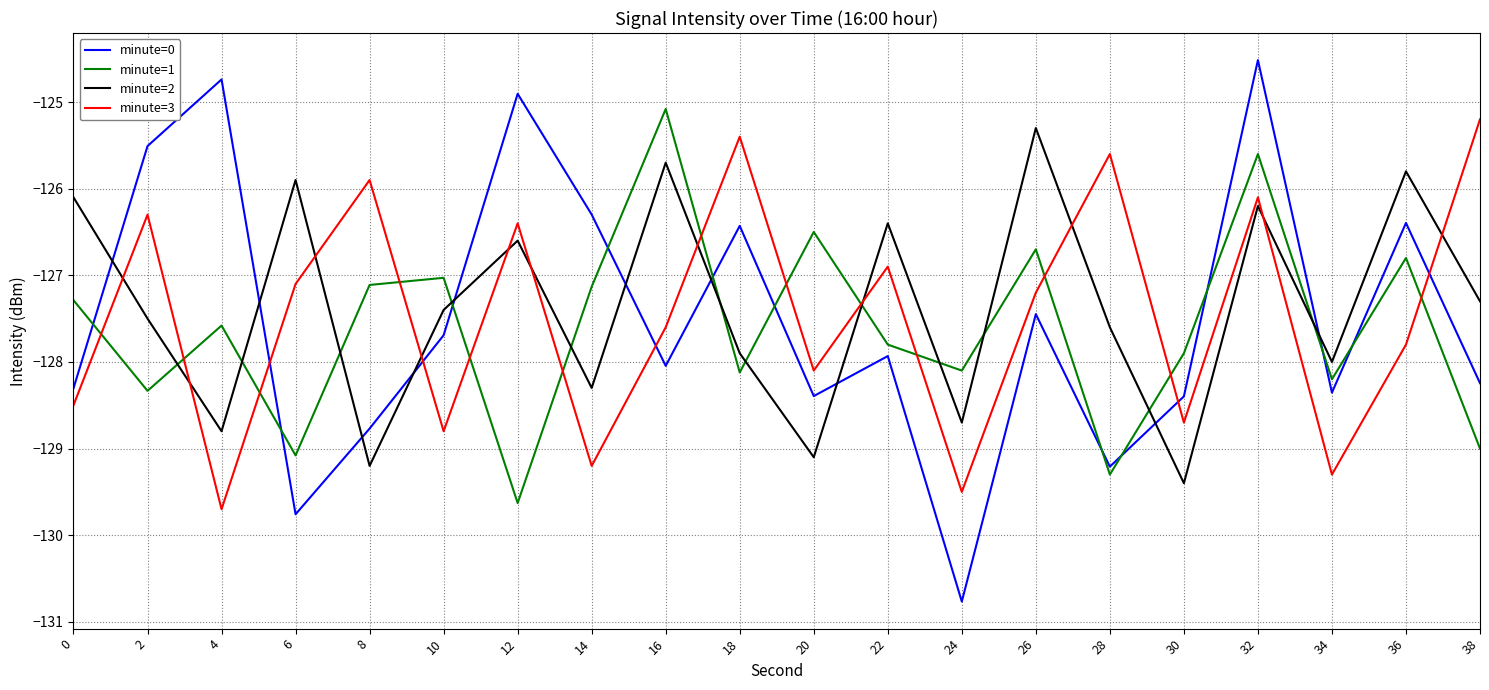

What is the sum of all minute=2 values?

-2547.2